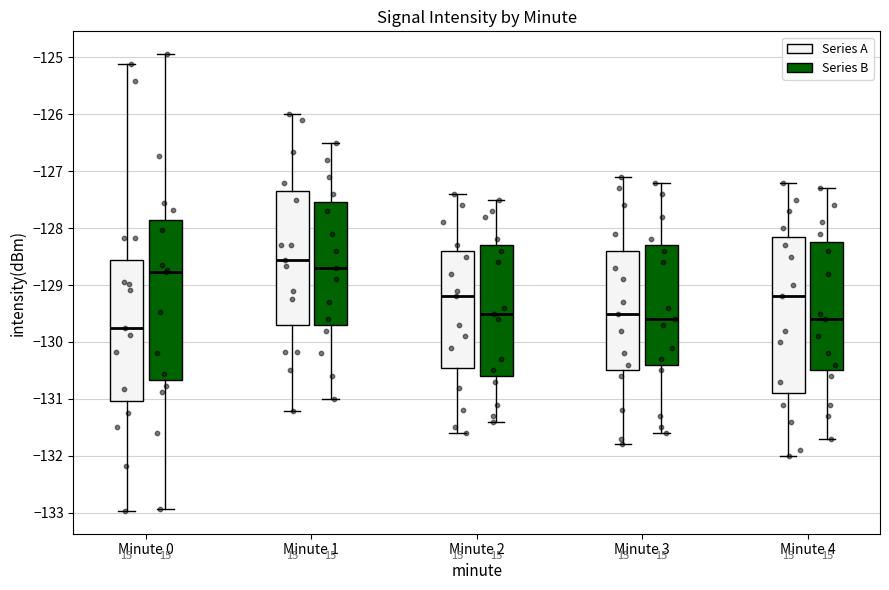

Which box's median line is the lowest?

Minute 0 (Series A)